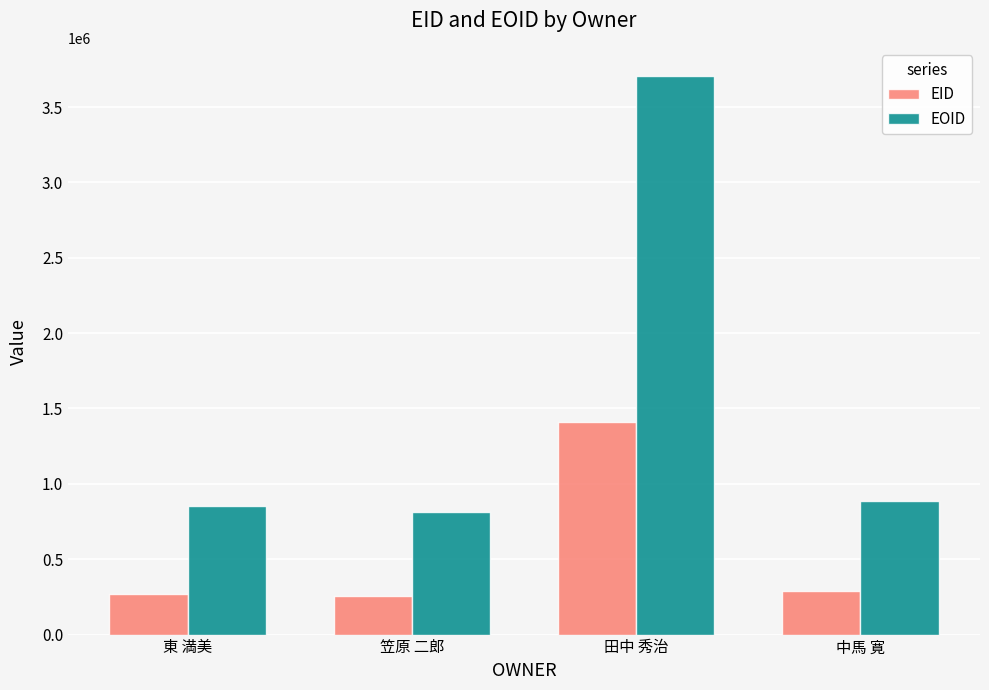

What is the label of the 4th bar from the right?

東 満美